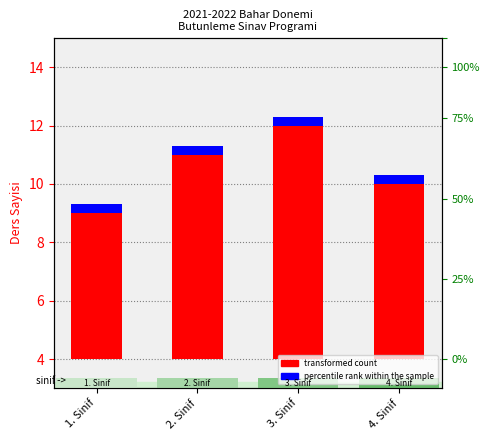

What is the approximate value of percentile rank within the sample at 4. Sinif?

0.3